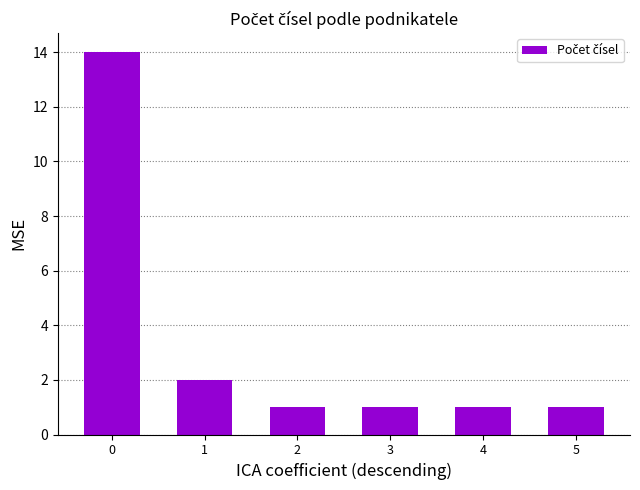

The value at 2 is 1. True or false?

True